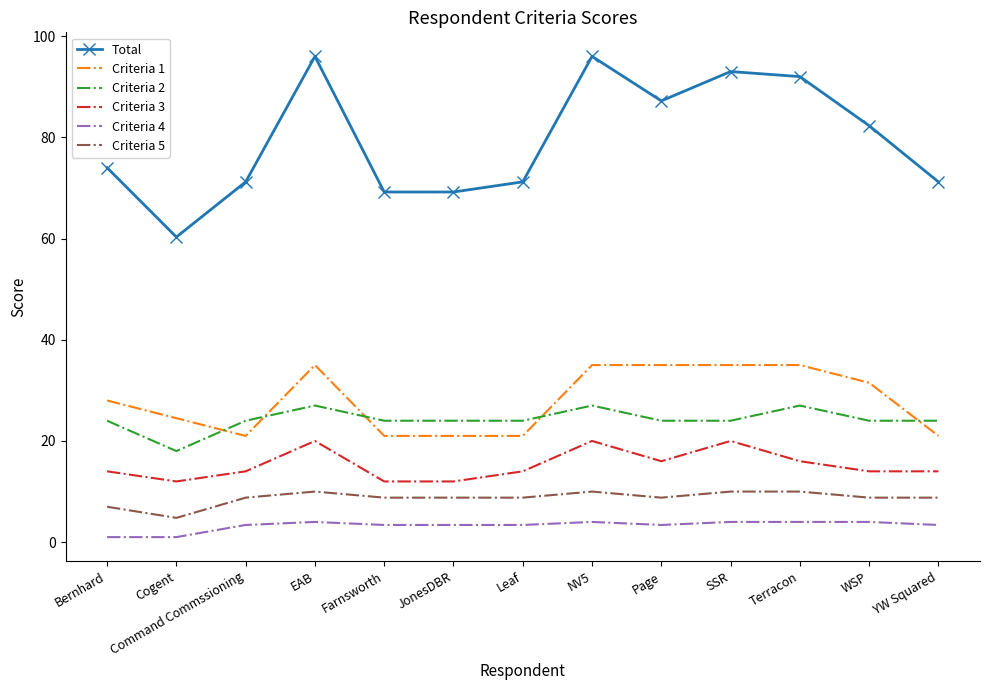

What are all the series names shown in the legend?

Total, Criteria 1, Criteria 2, Criteria 3, Criteria 4, Criteria 5